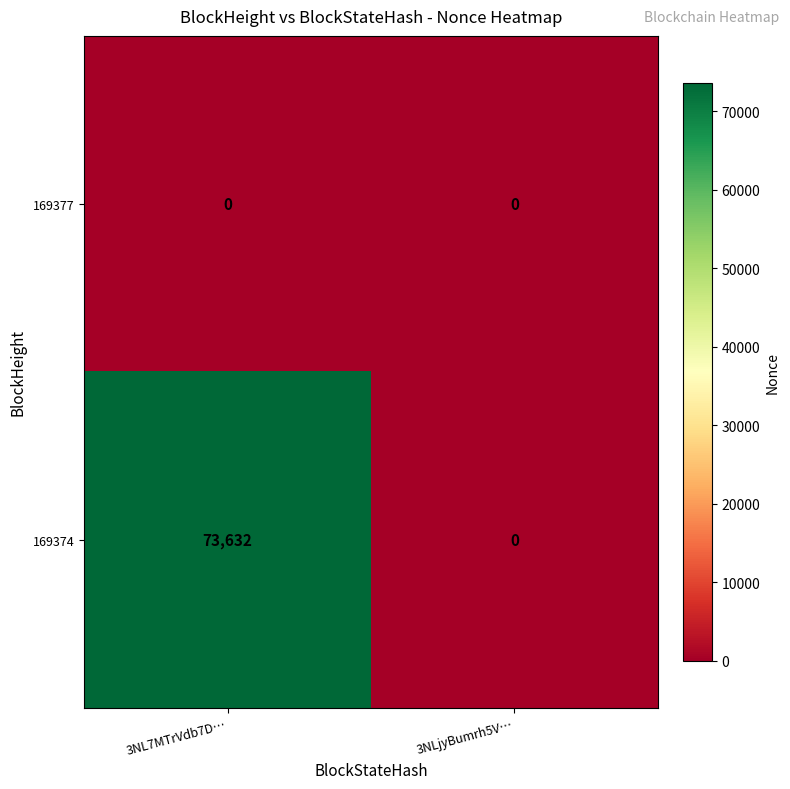

Reading left to right, list all the values displayed in this chart.

169377: 0	0
169374: 73632	0